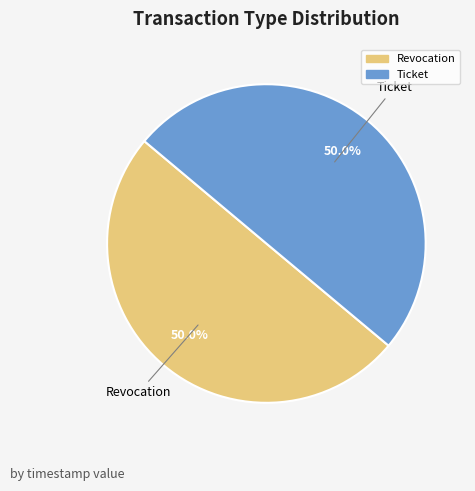

What portion of the pie excludes Ticket?

50.0%